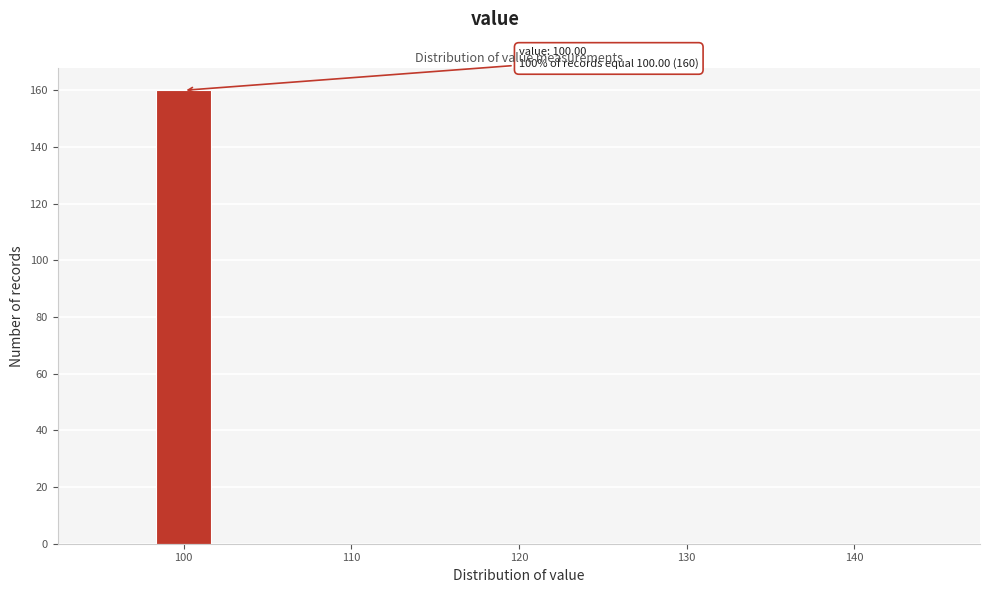

Read against the x-axis, roughly where is the centre of the tallest bar?

100